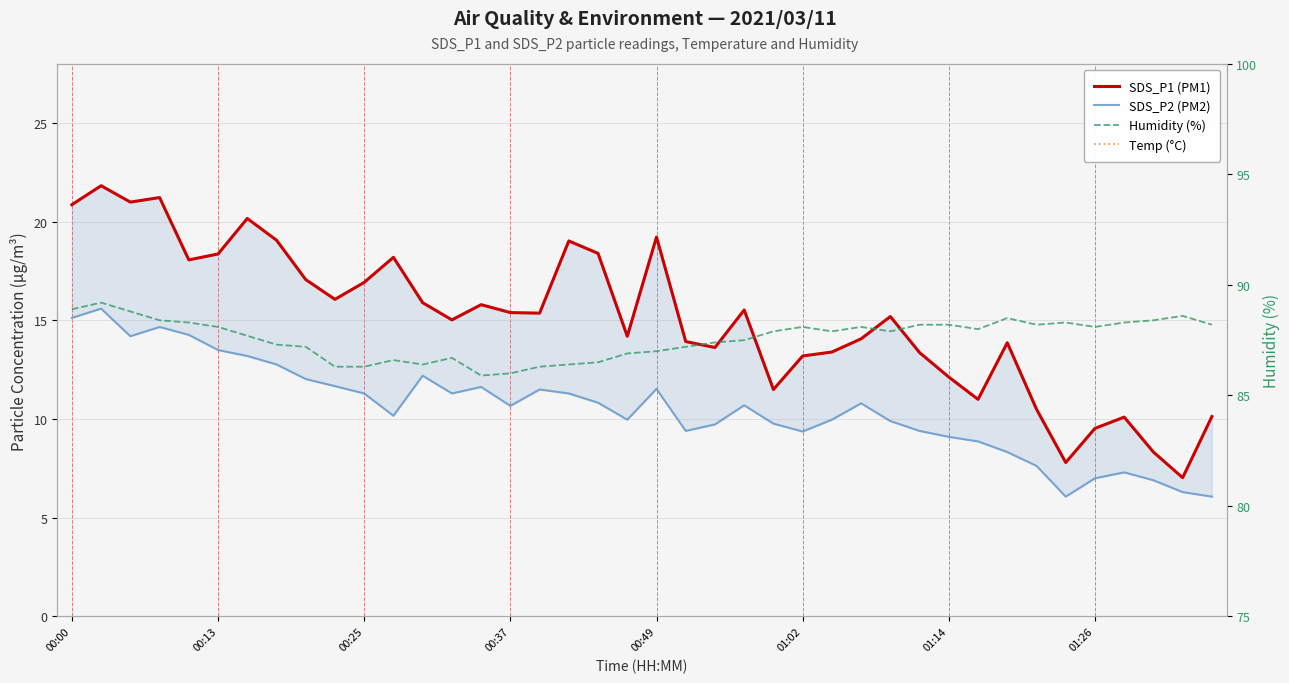

The value of Humidity (%) at 14 is 122.7. True or false?

False